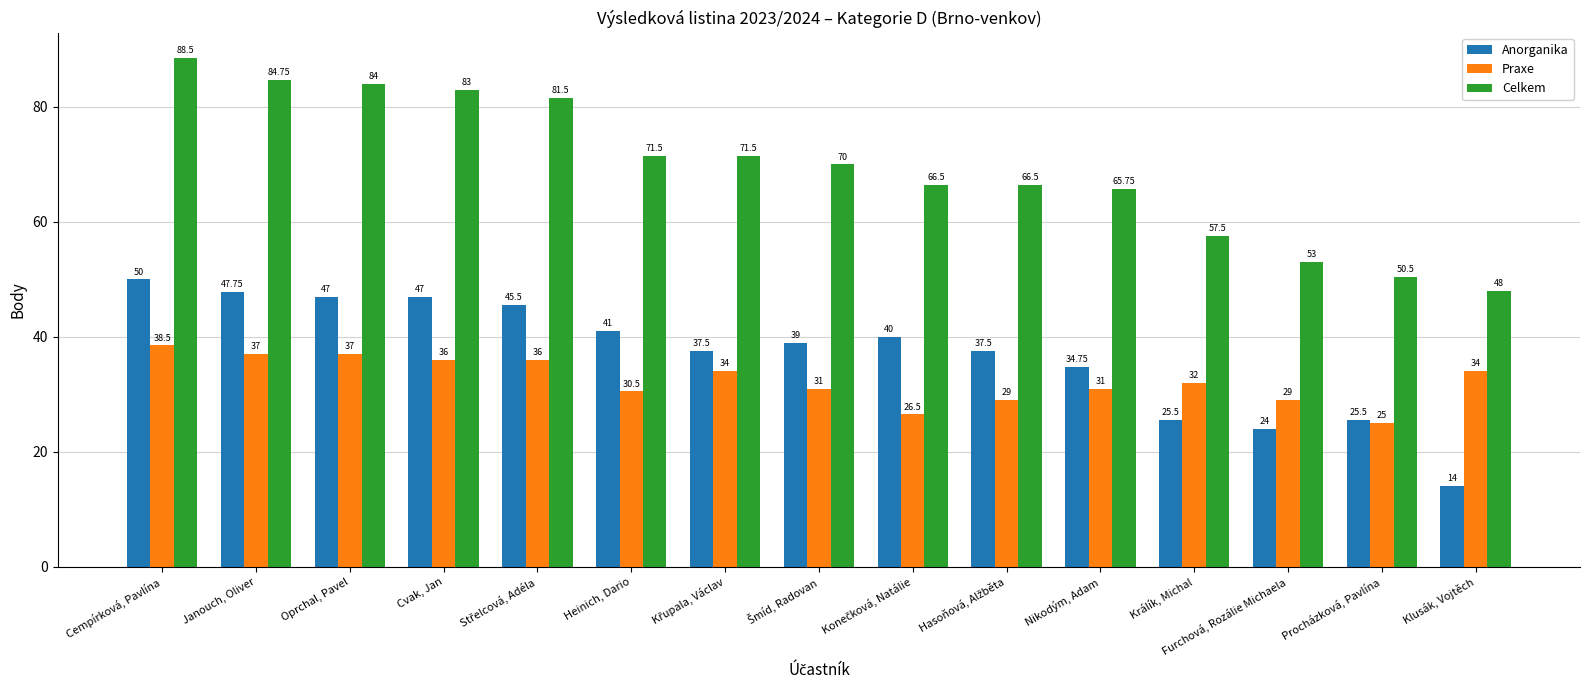

What is the sum of the Celkem values at Králík, Michal and Procházková, Pavlína?

108.0